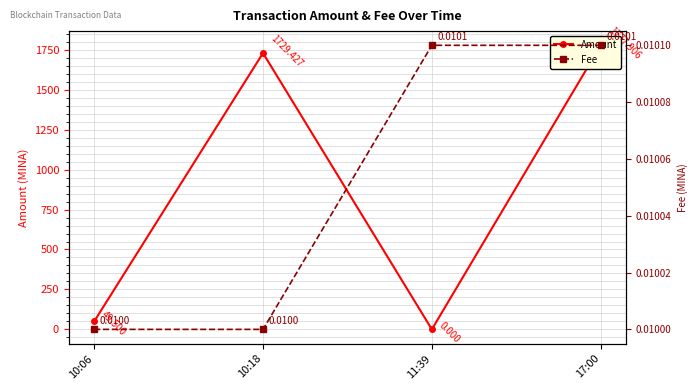

The value of Fee at 17:00 is 0.0. True or false?

False